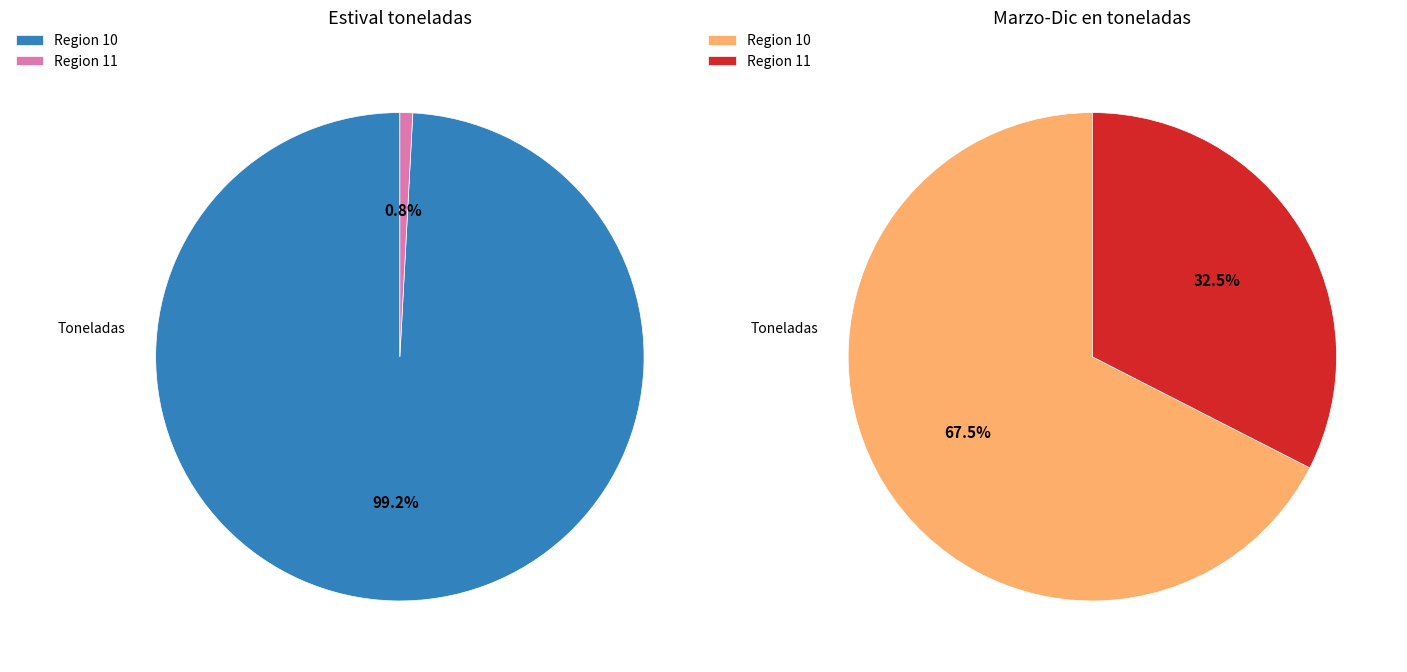

Rank the categories by value from lowest to highest.

Region 11 (Estival), Region 10 (Estival), Region 11 (Marzo-Dic), Region 10 (Marzo-Dic)